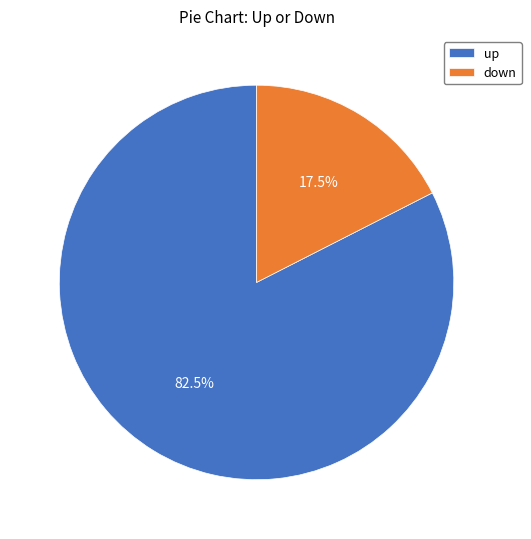

Between up and down, which is larger?

up